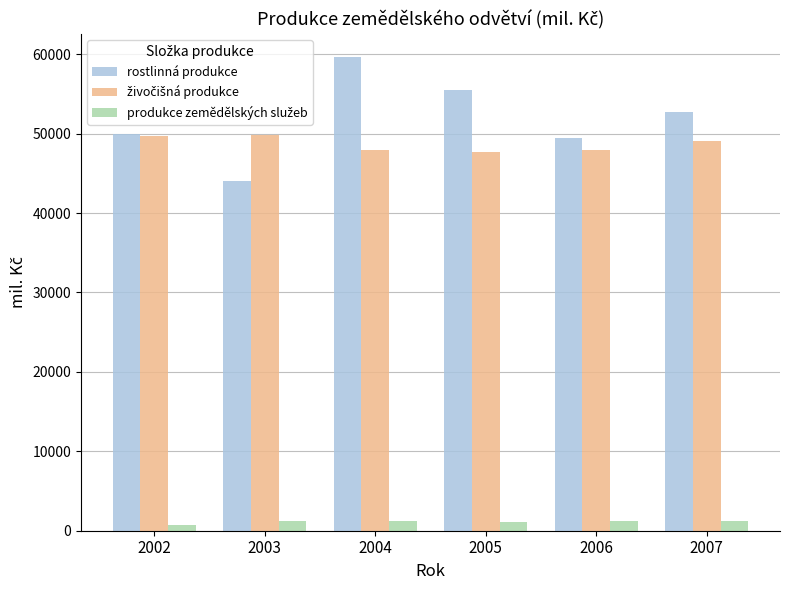

Which series has the largest total across all categories?

rostlinná produkce